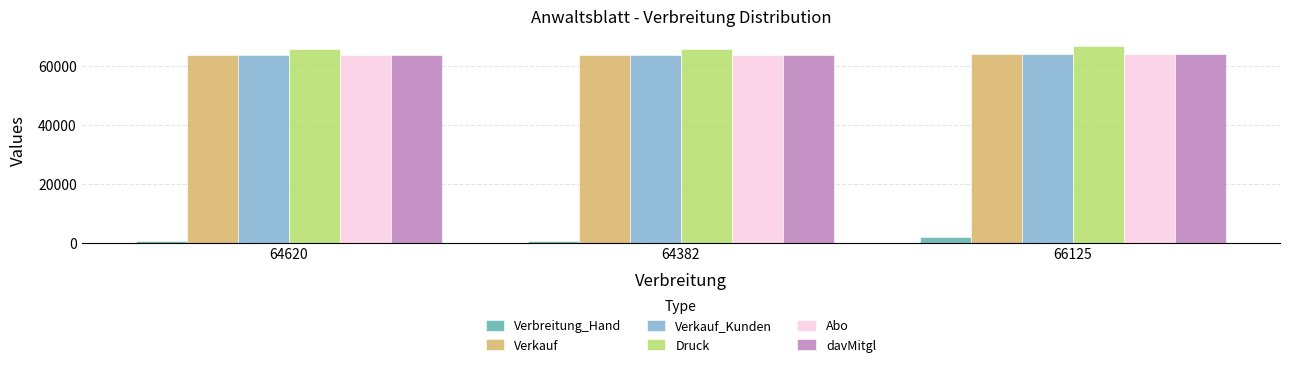

What is the label of the 3rd bar from the left?

66125